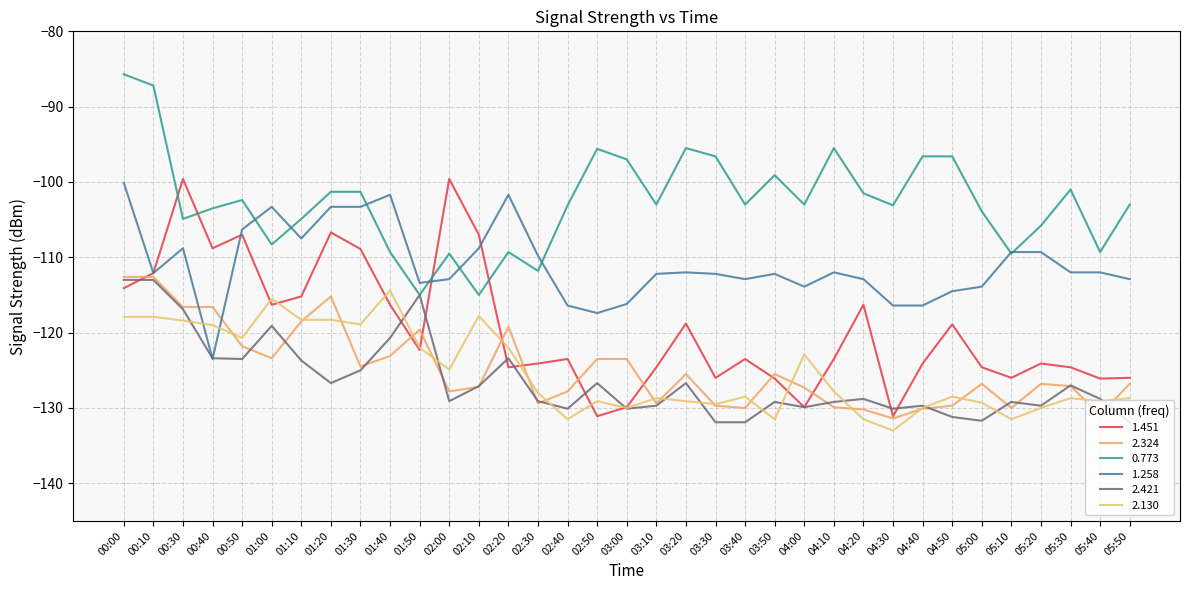

How many lines are shown in the chart?

6